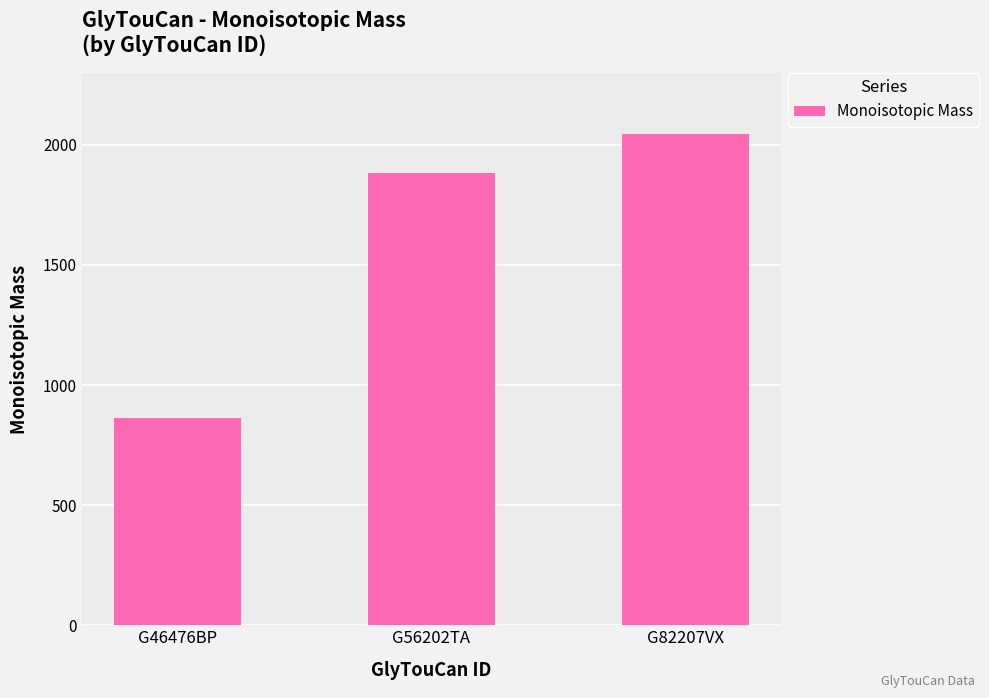

How many bars are there in total?

3